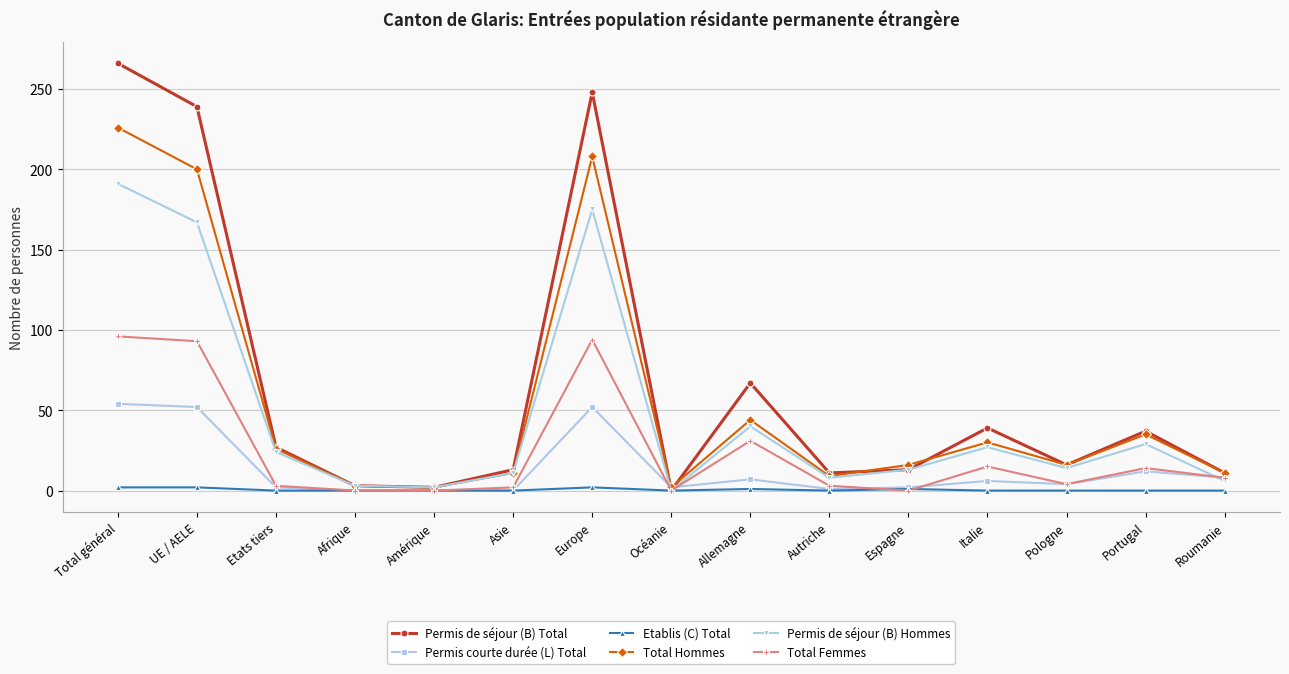

How many interior local peaks does the Permis de séjour (B) Total series have?

4